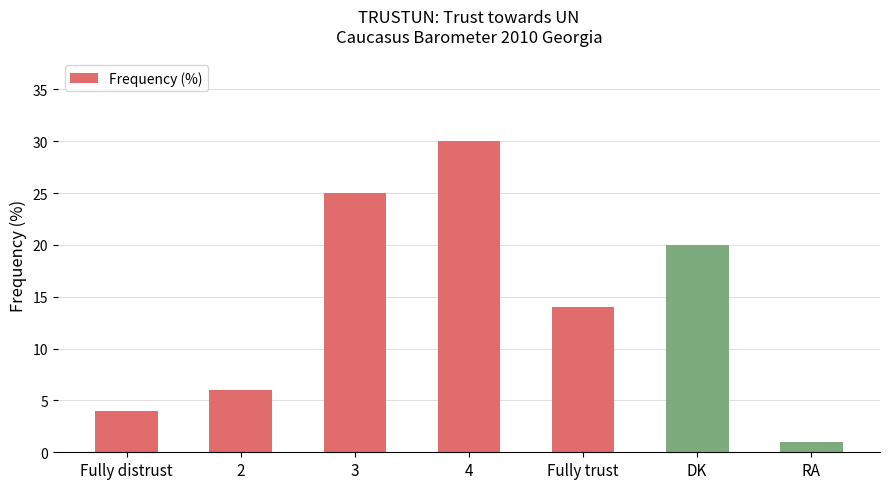

What is the sum of all values?

100